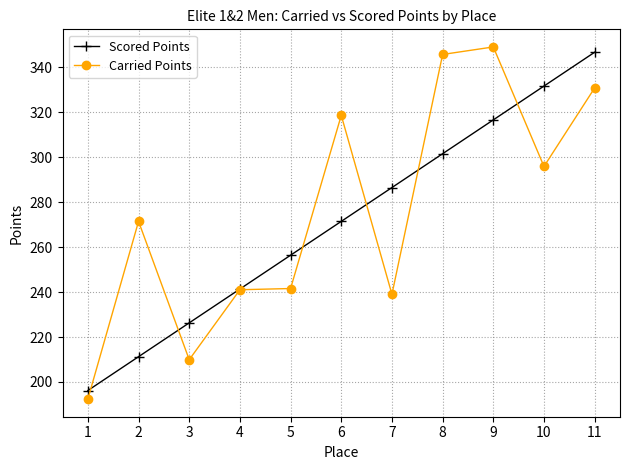

Rank the categories by Scored Points value from highest to lowest.

11, 10, 9, 8, 7, 6, 5, 4, 3, 2, 1